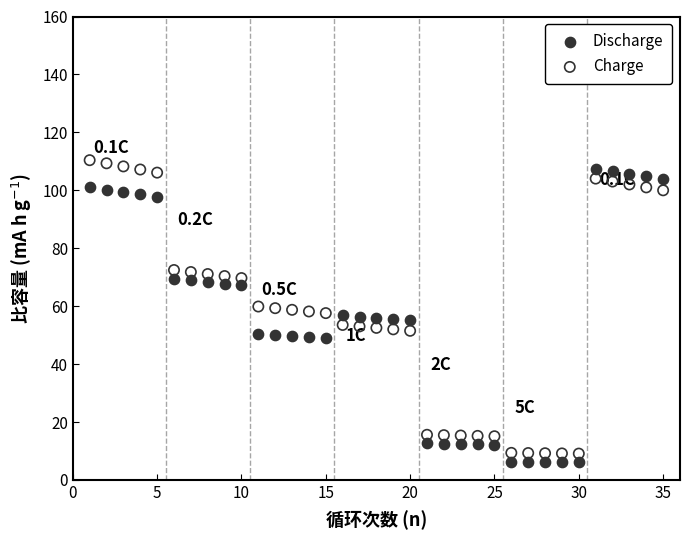

What is the X range (max minus min) for the scatter plot?

34.0